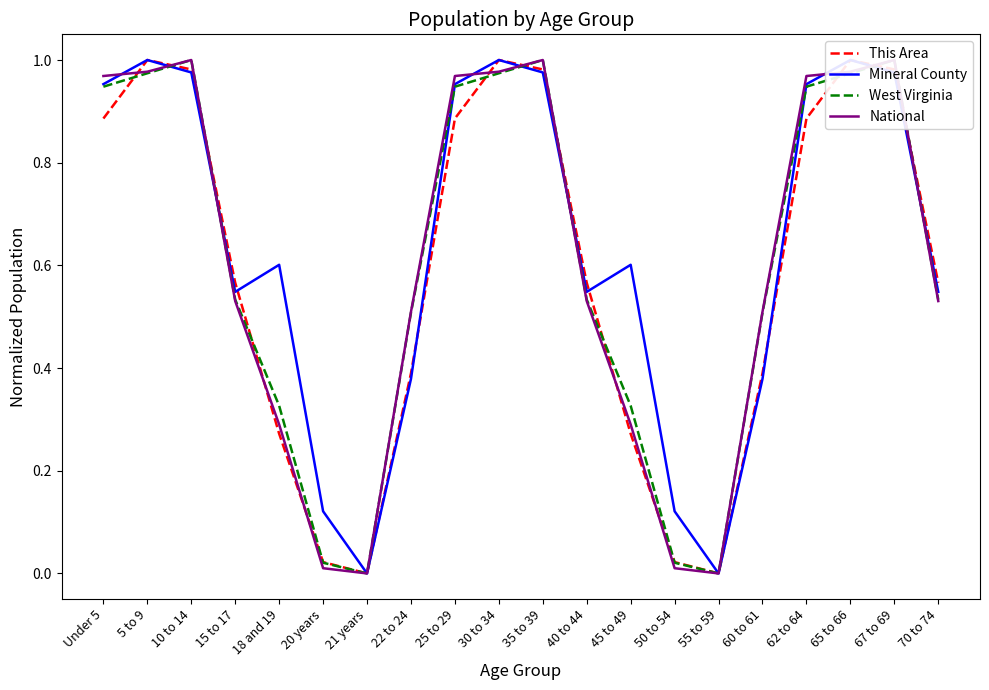

List the series in order of their peak value, lowest first.

This Area, Mineral County, West Virginia, National